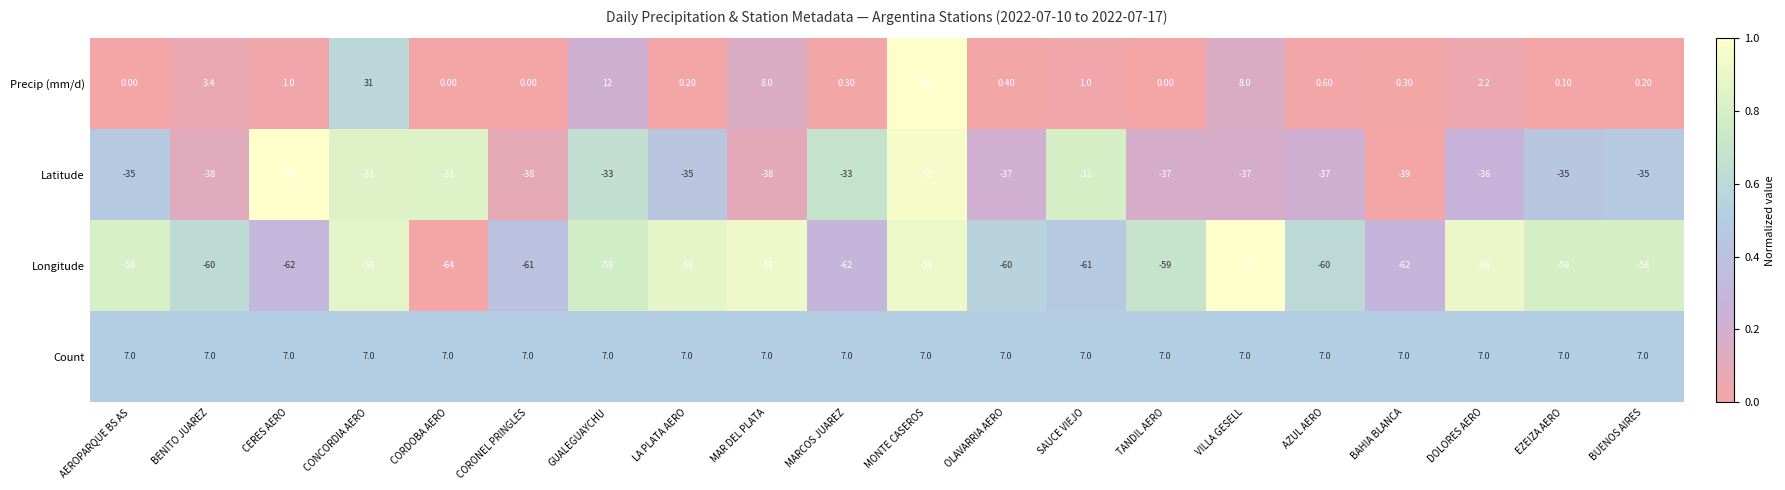

How many distinct data groups are displayed?

4